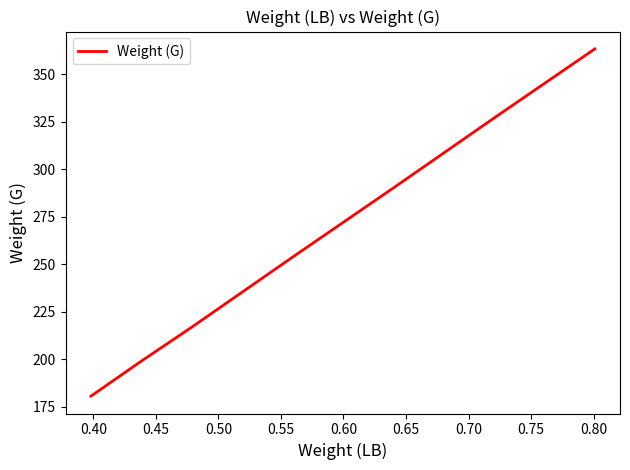

What is the maximum value shown in the chart?

363.4